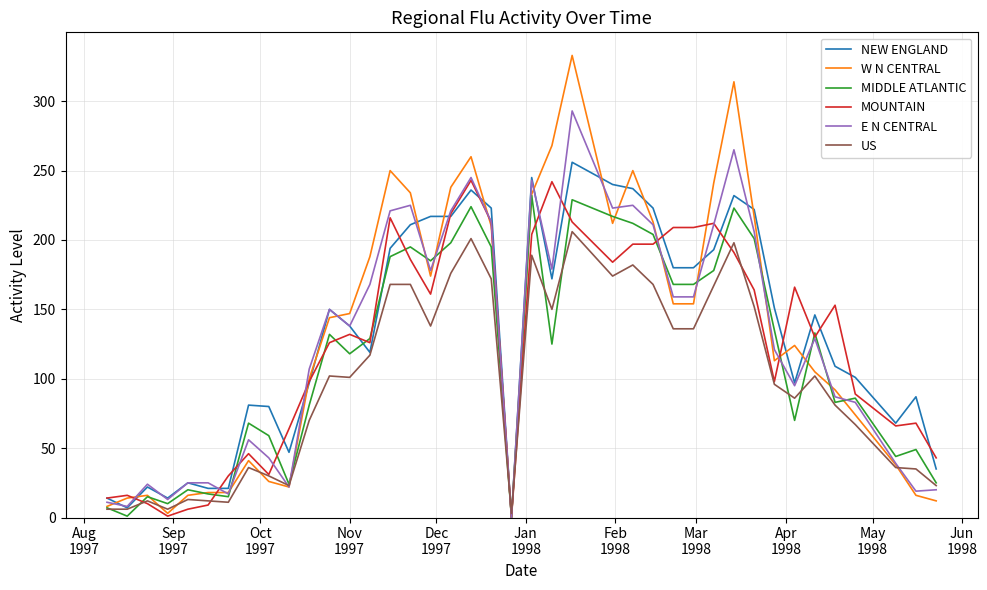

Rank the series by their maximum value, from highest to lowest.

W N CENTRAL, E N CENTRAL, NEW ENGLAND, MOUNTAIN, MIDDLE ATLANTIC, US